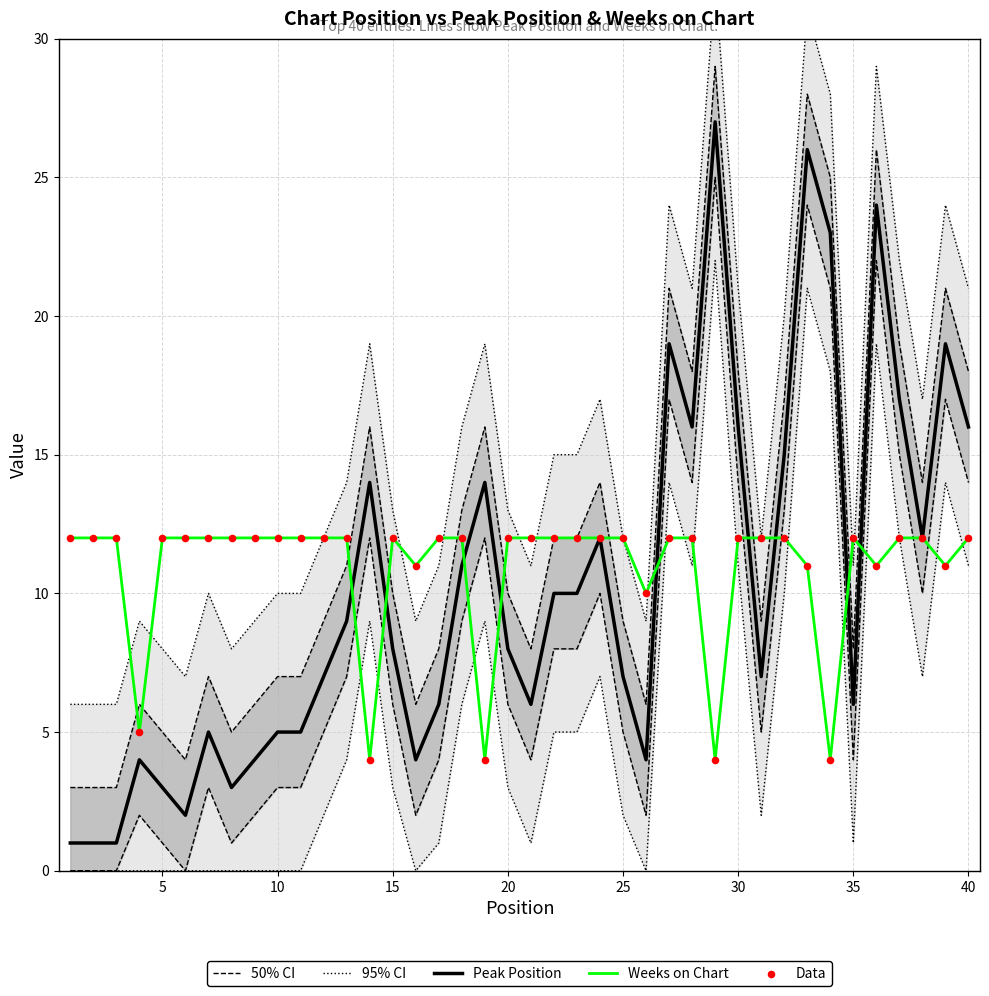

Is the value of 95% CI at 11 greater than the value of Data at 25?

No